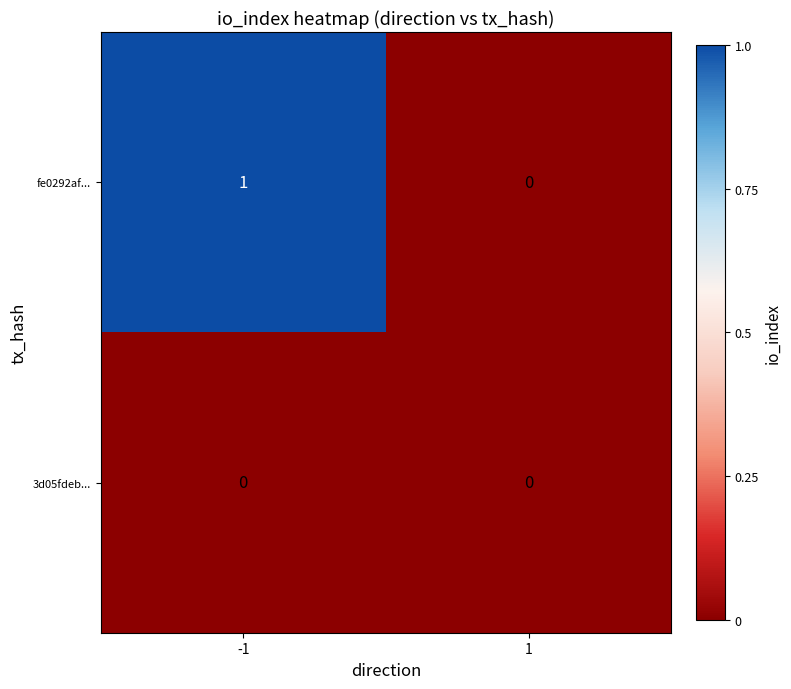

What is the total value across all series at -1?

1